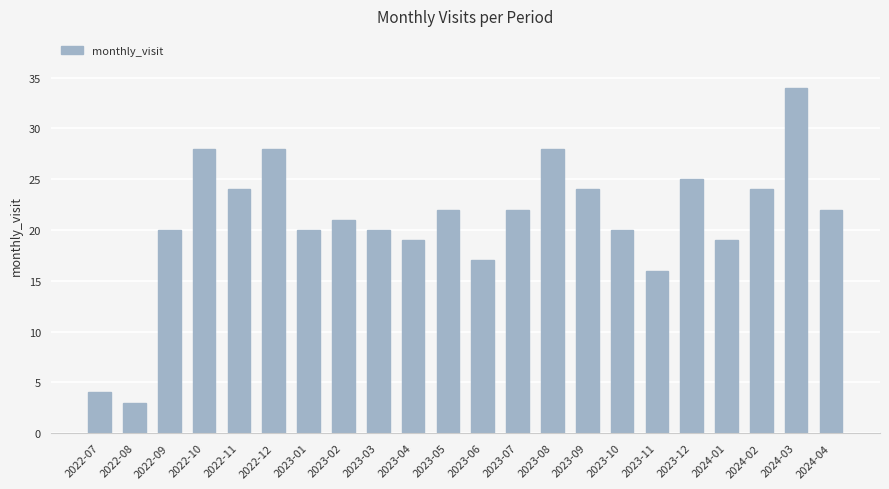

Reading left to right, list all the values displayed in this chart.

2022-07=4	2022-08=3	2022-09=20	2022-10=28	2022-11=24	2022-12=28	2023-01=20	2023-02=21	2023-03=20	2023-04=19	2023-05=22	2023-06=17	2023-07=22	2023-08=28	2023-09=24	2023-10=20	2023-11=16	2023-12=25	2024-01=19	2024-02=24	2024-03=34	2024-04=22